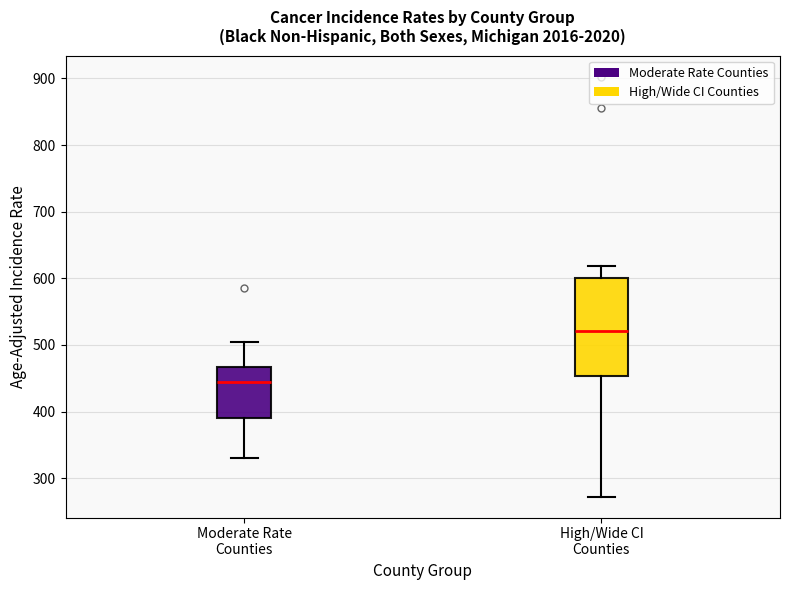

Reading left to right, read every box against the y-axis: the position of its median line, the range the box covers, and the ends of its whiskers. The values are not printed on the chart, so give them approximately, as read against the axis.

Moderate Rate Counties: median 440, box 390 to 470, whiskers 330 to 500
High/Wide CI Counties: median 520, box 450 to 600, whiskers 270 to 620